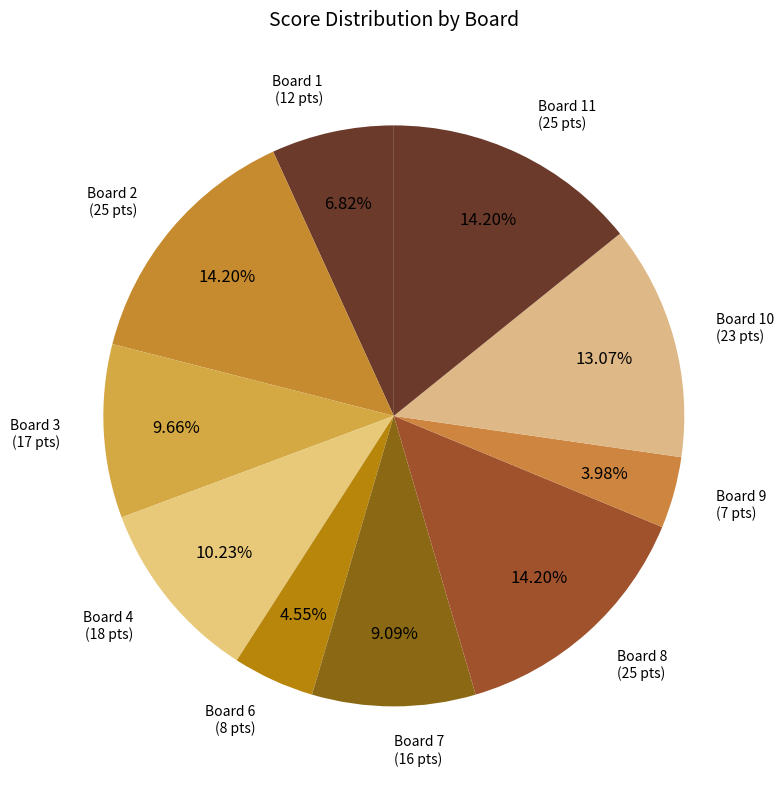

Count the number of slices in the pie.

10